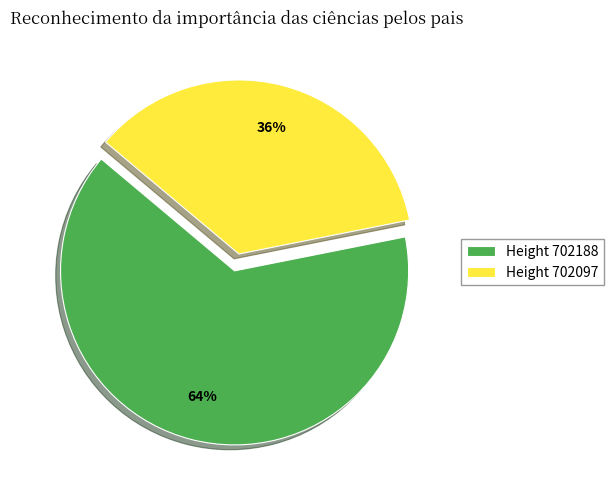

Which category has the smallest portion of the pie?

Height 702097